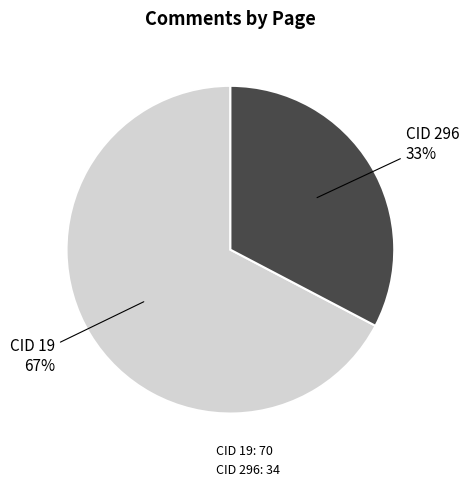

Which category has the smallest portion of the pie?

CID 296